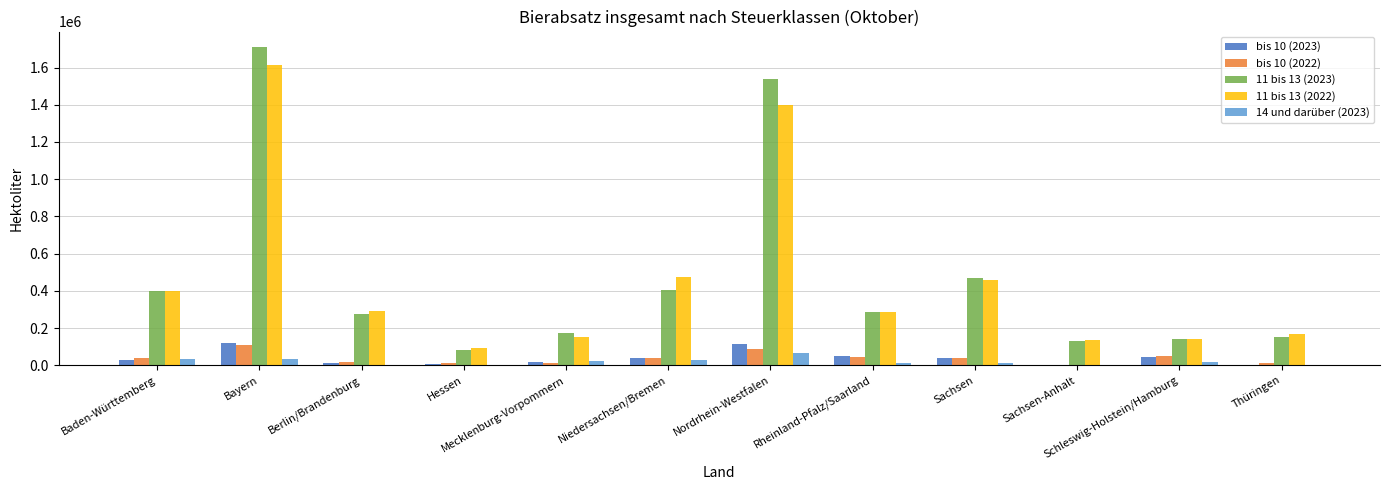

What is the sum of all 14 und darüber (2023) values?

234267.2